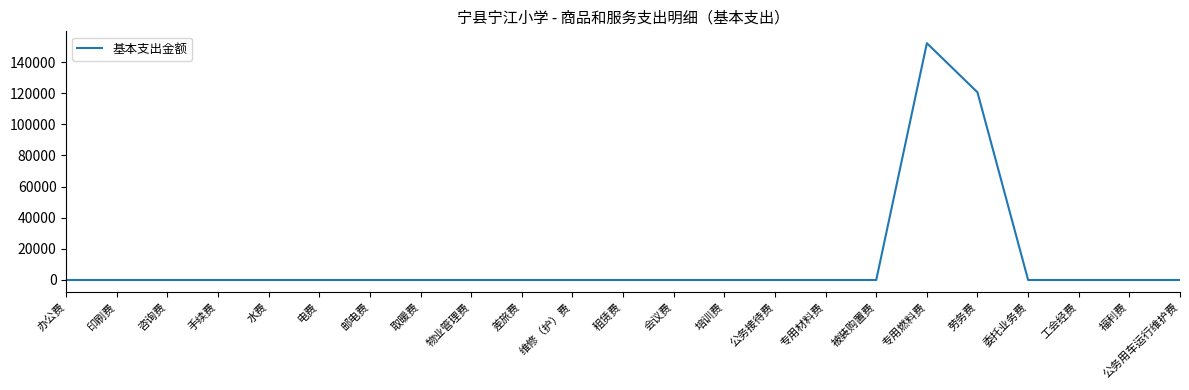

What is the difference between the values at 专用燃料费 and 电费?

152169